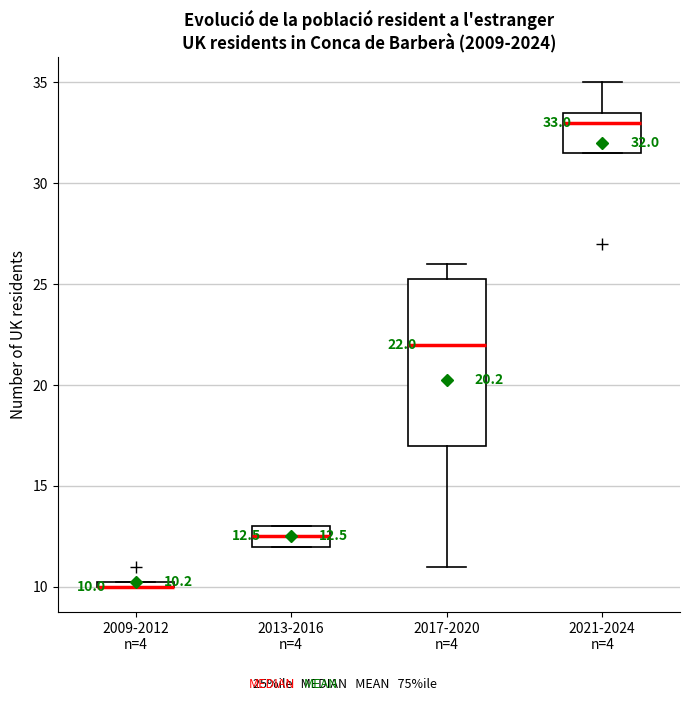

Which box is the tallest, from its lower edge to its upper edge?

2017-2020 n=4